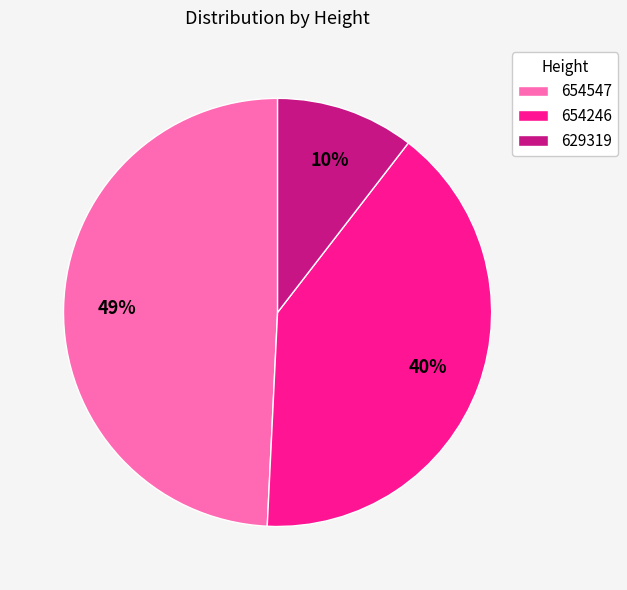

Count the number of slices in the pie.

3